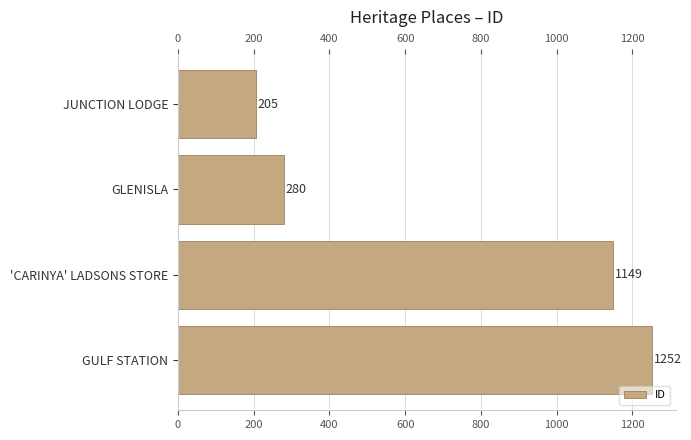

How many data points does each series have?

4